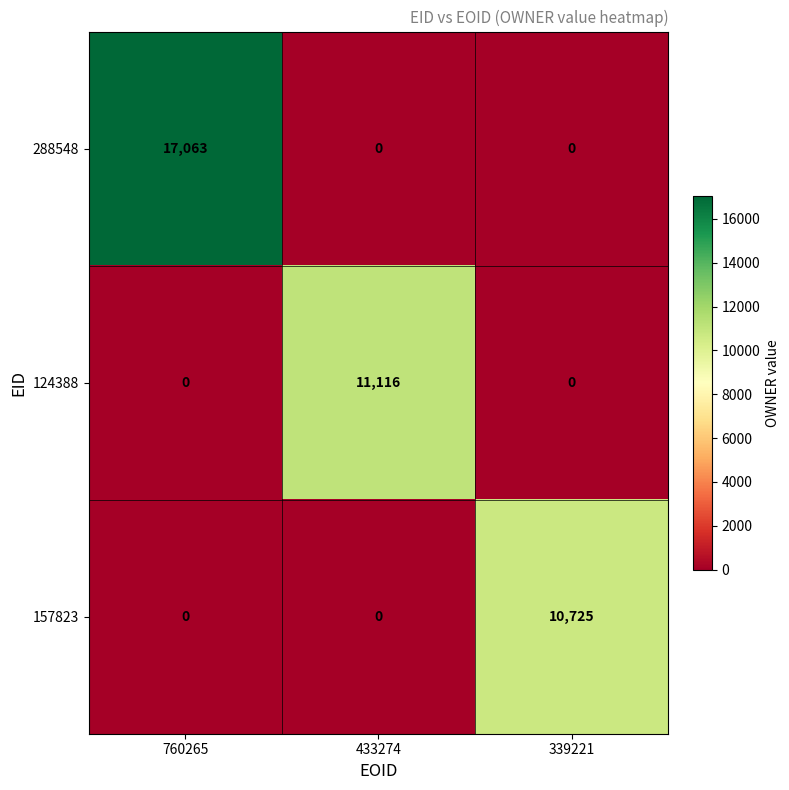

What is the average value of the 288548 series?

5688